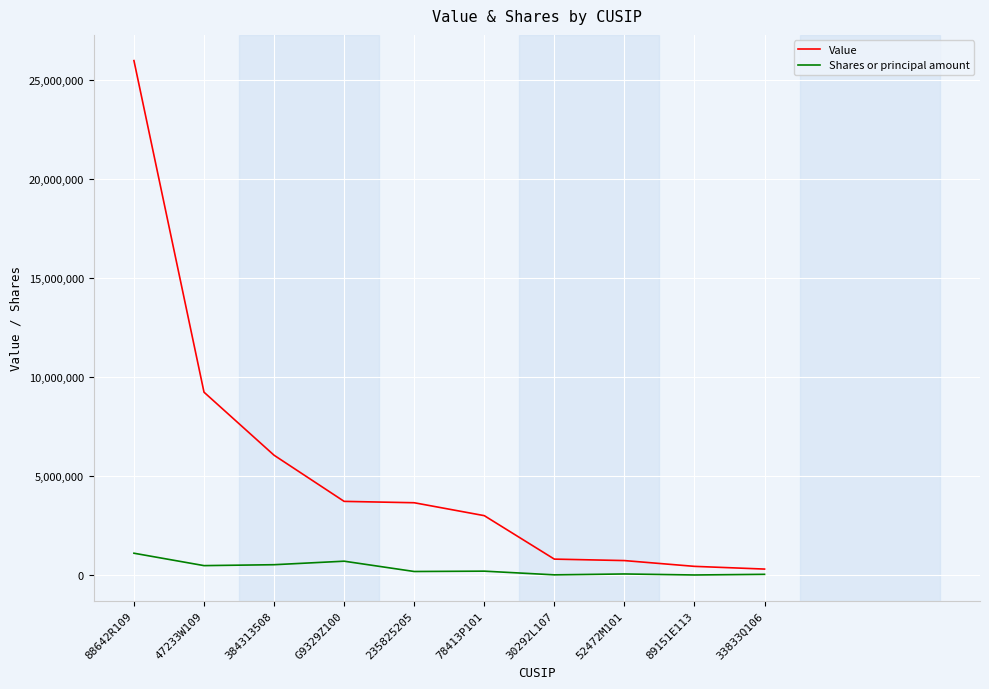

Is the value of Value at 78413P101 greater than the value of Shares or principal amount at 47233W109?

Yes